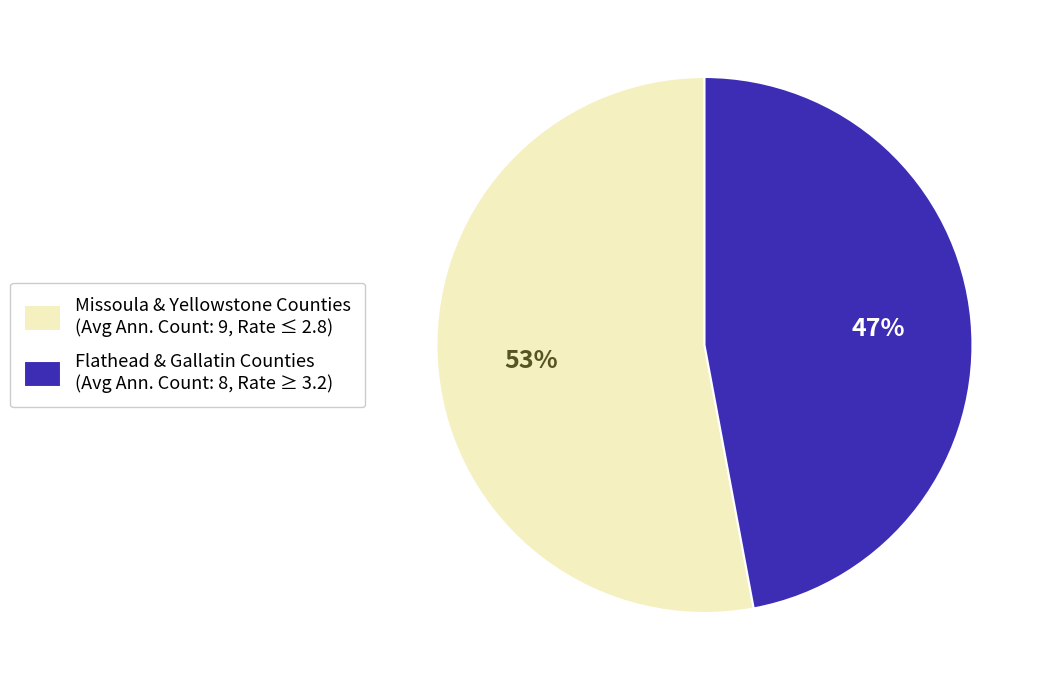

To the nearest percent, what percentage of the pie is Flathead & Gallatin Counties (Avg Ann. Count: 8, Rate ≥ 3.2)?

47%